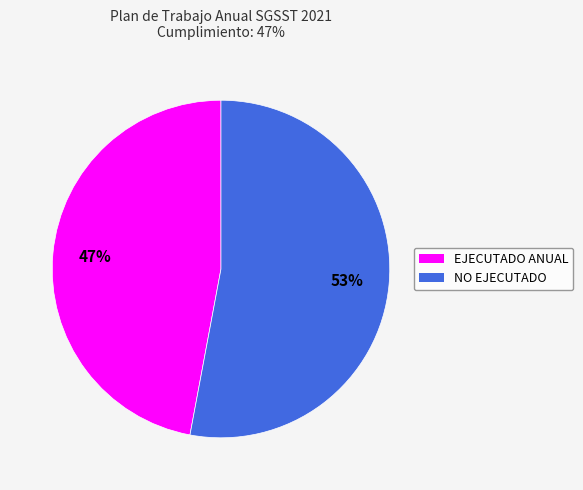

Which slice is the smallest?

EJECUTADO ANUAL